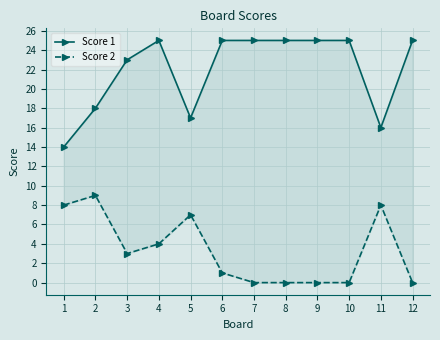

True or false: Score 1 and Score 2 intersect in this chart.

False